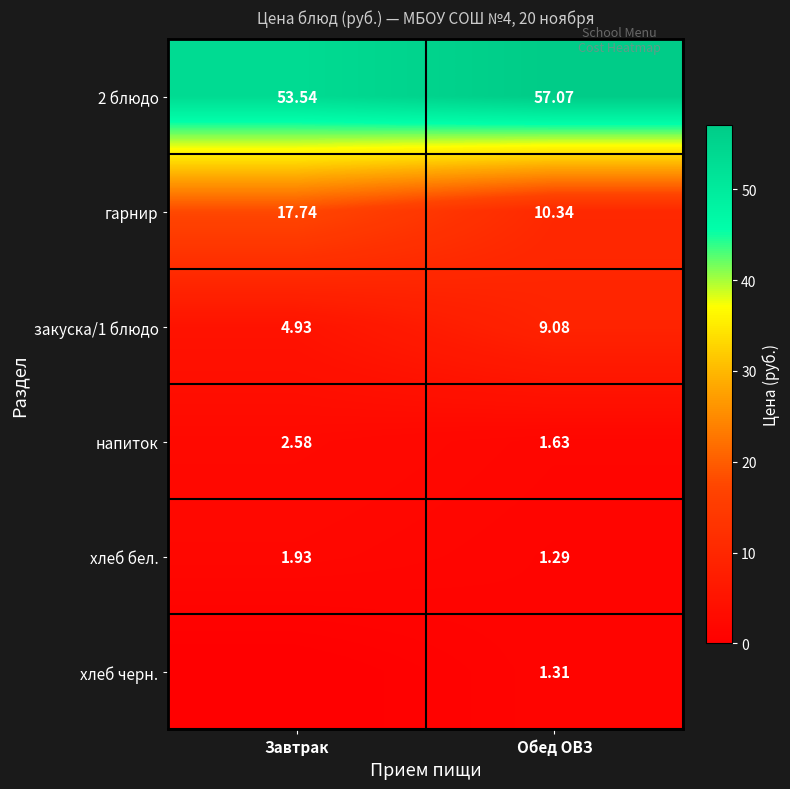

Rank the series at Обед ОВЗ from highest to lowest value.

2 блюдо, гарнир, закуска/1 блюдо, напиток, хлеб черн., хлеб бел.